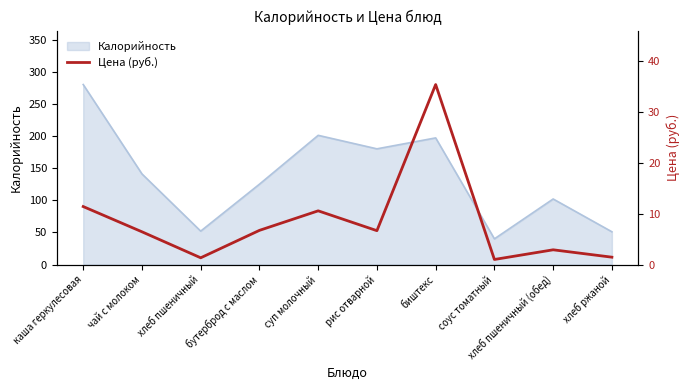

Where does the data first go above 6?

каша геркулесовая